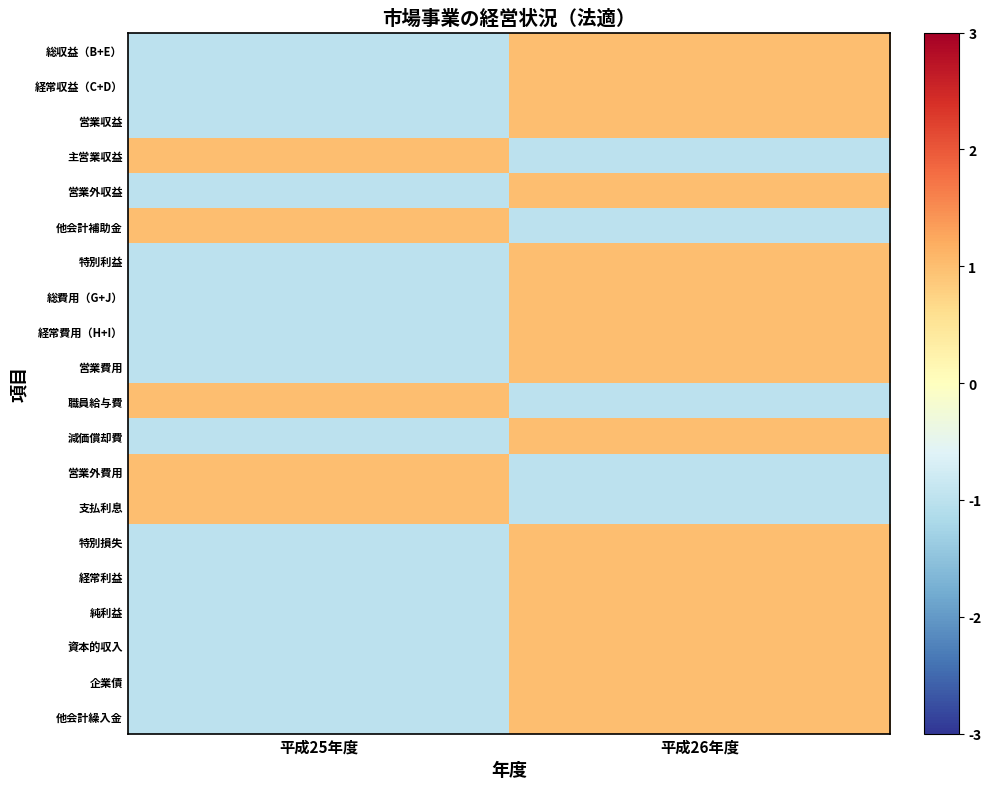

What is the total value across all series at 平成25年度?

-10